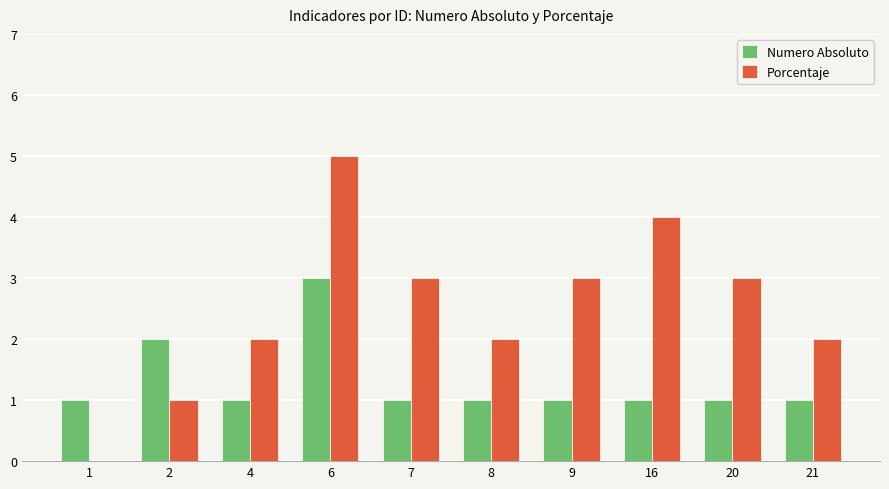

Which series has the largest total across all categories?

Porcentaje